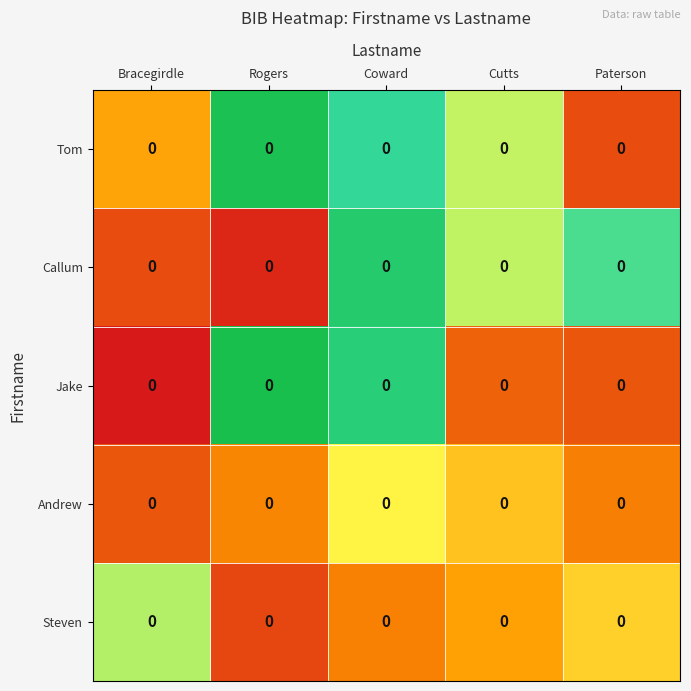

Which label corresponds to the smallest value in the chart?

Bracegirdle